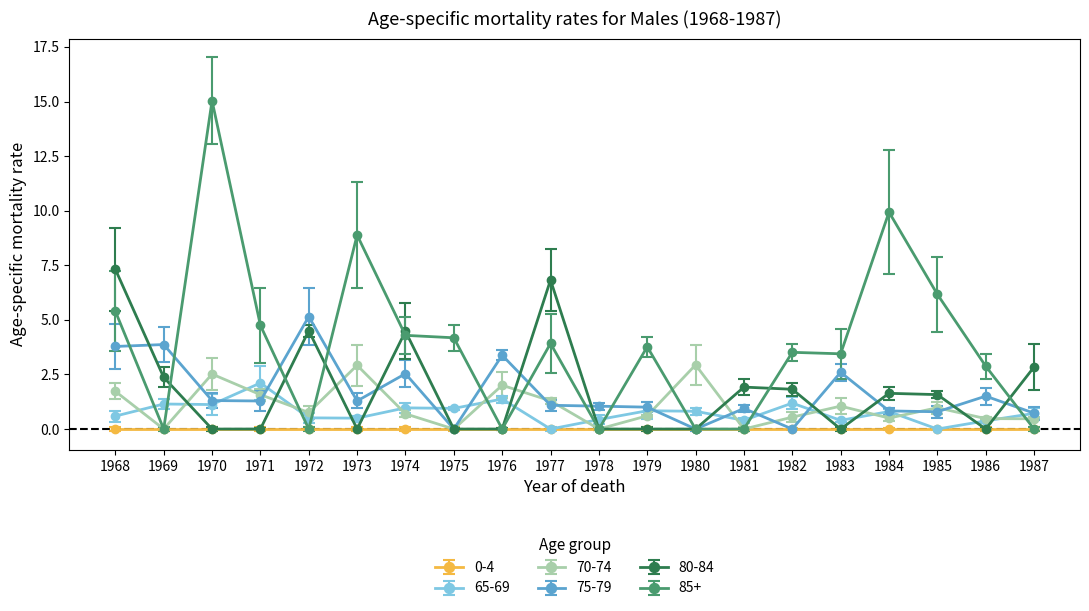

How many distinct data groups are displayed?

6